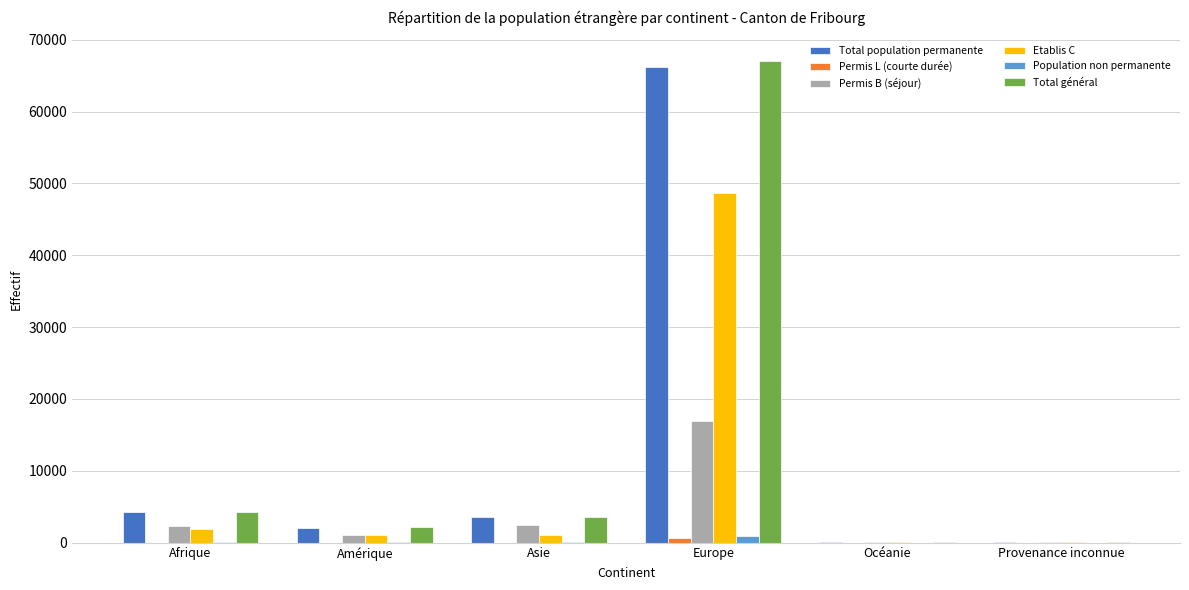

At which category is the sum across all series the highest?

Europe